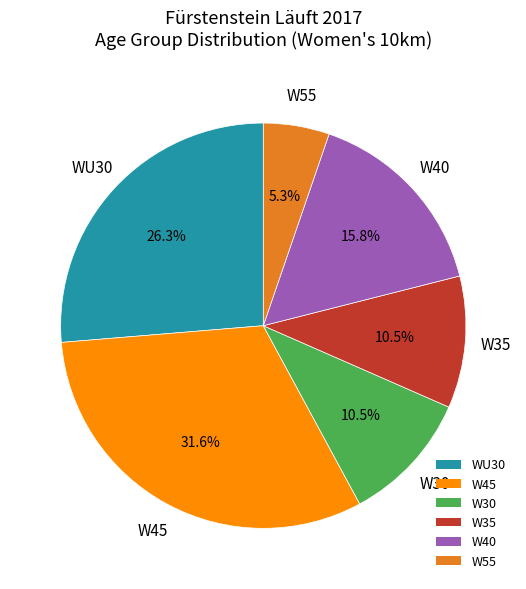

How many slices are in this pie chart?

6